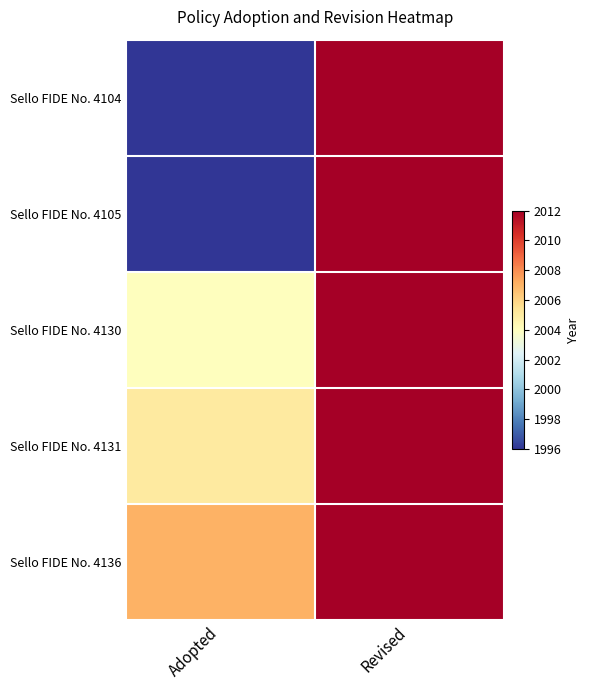

At how many categories does at least one series exceed 1998?

2